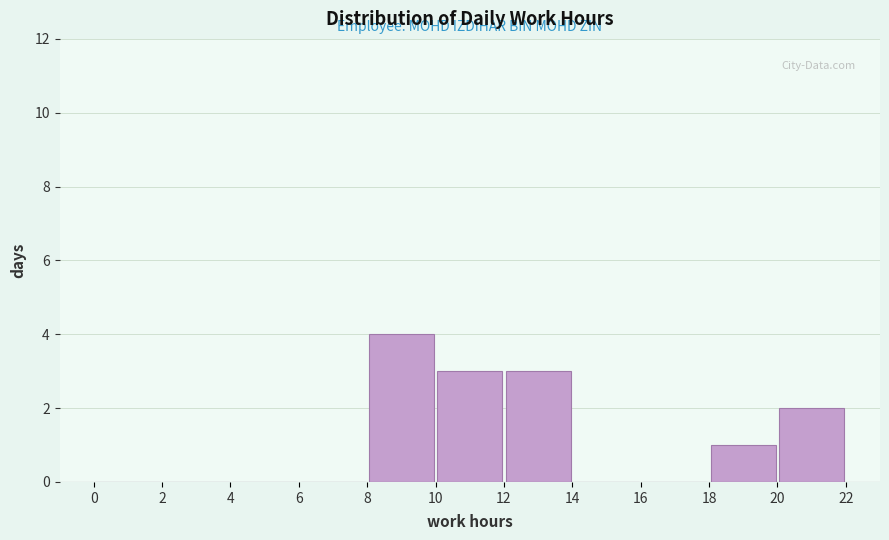

Reading left to right, transcribe this chart: for each bar, give the range it covers on the x-axis and its height. The values are not printed on the chart, so give them approximately, as read against the axis.

0 to 2: 0
2 to 4: 0
4 to 6: 0
6 to 8: 0
8 to 10: 4
10 to 12: 3
12 to 14: 3
14 to 16: 0
16 to 18: 0
18 to 20: 1
20 to 22: 2